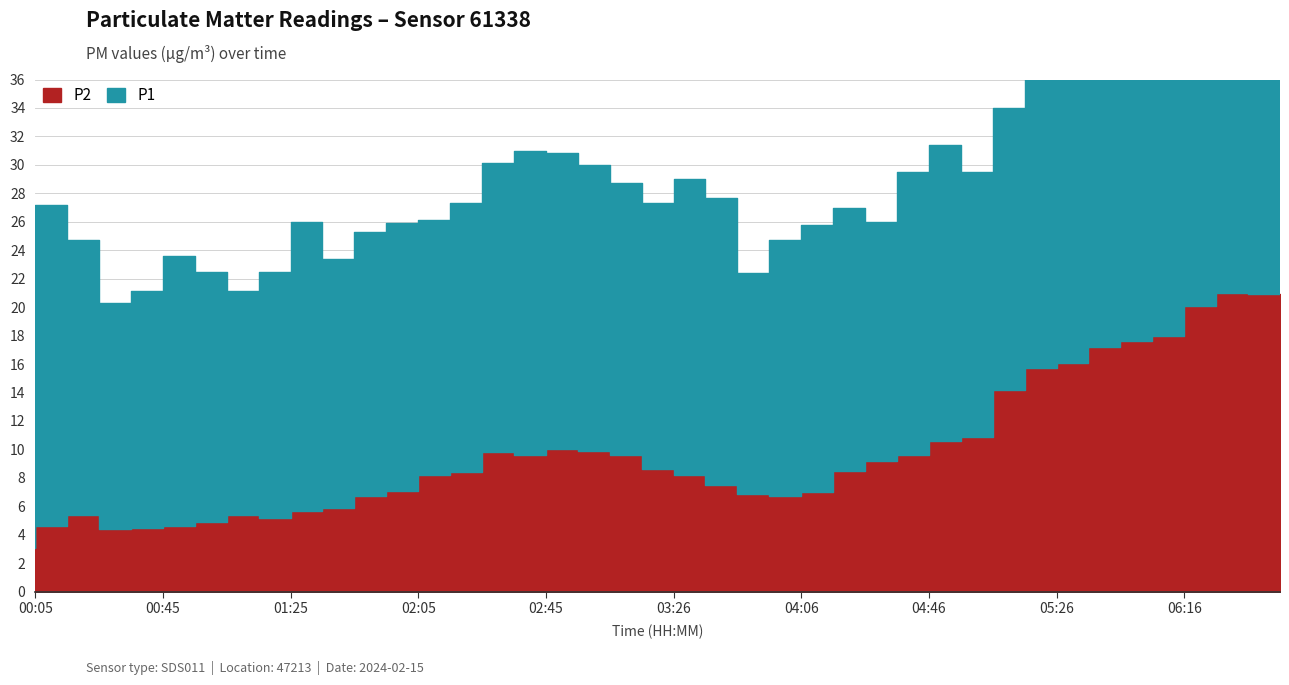

How many values in the P2 series exceed 8?

23